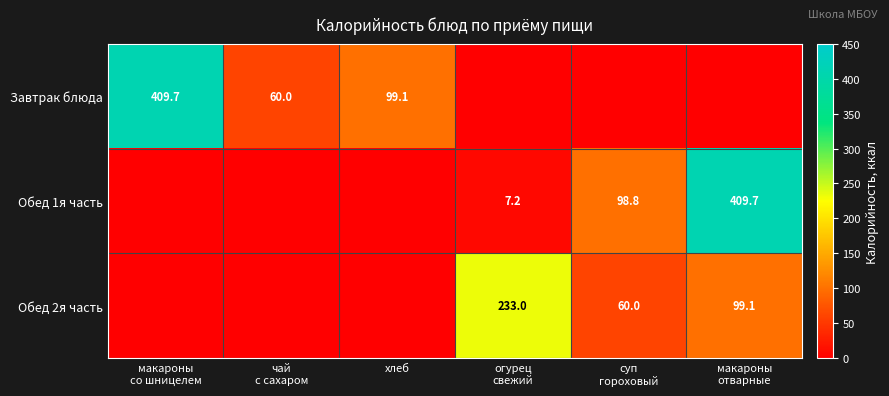

Which category has the lowest value in the Обед 1я часть series?

макароны со шницелем